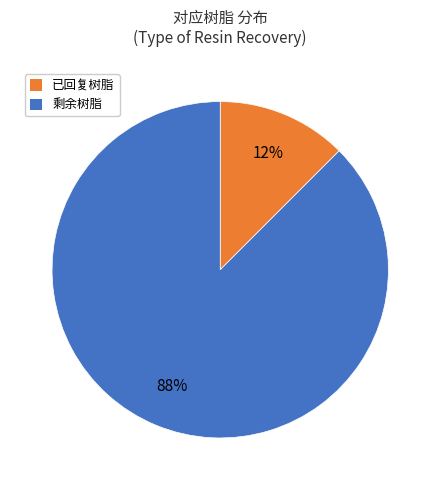

Which slice represents more than half of the pie?

剩余树脂